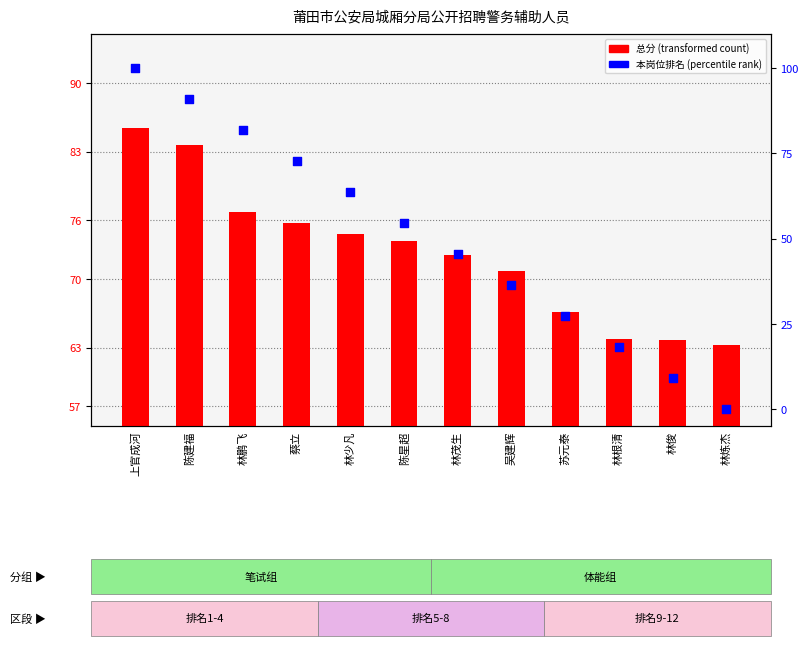

At how many categories does at least one series exceed 80?

3